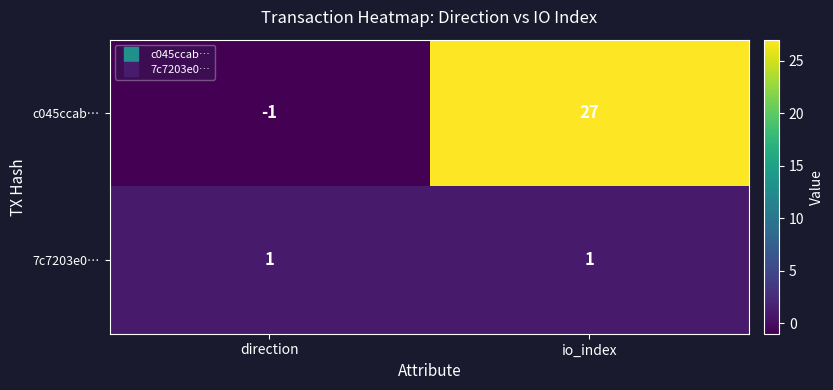

Which series has the largest total across all categories?

c045ccab…